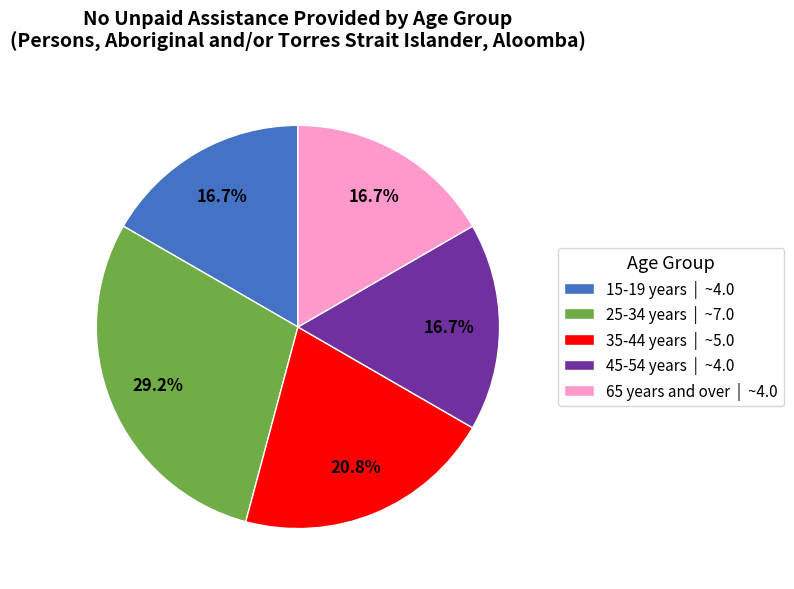

Which category has the biggest portion of the pie?

25-34 years | ~7.0